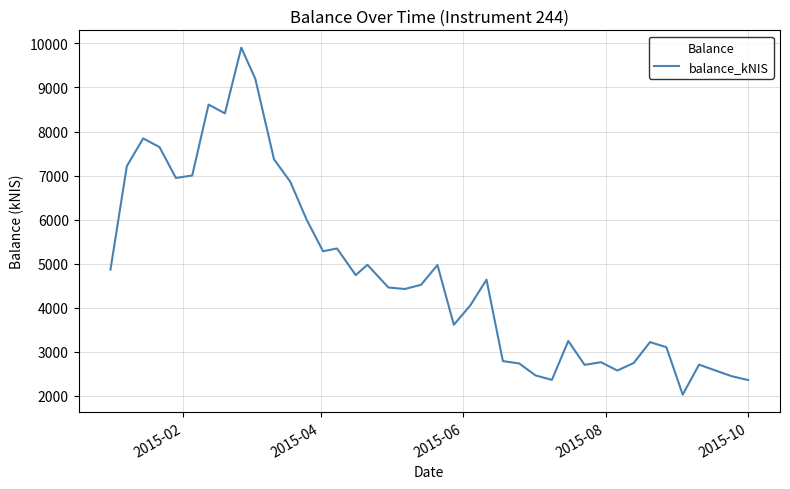

What is the greatest value displayed?

9903.0